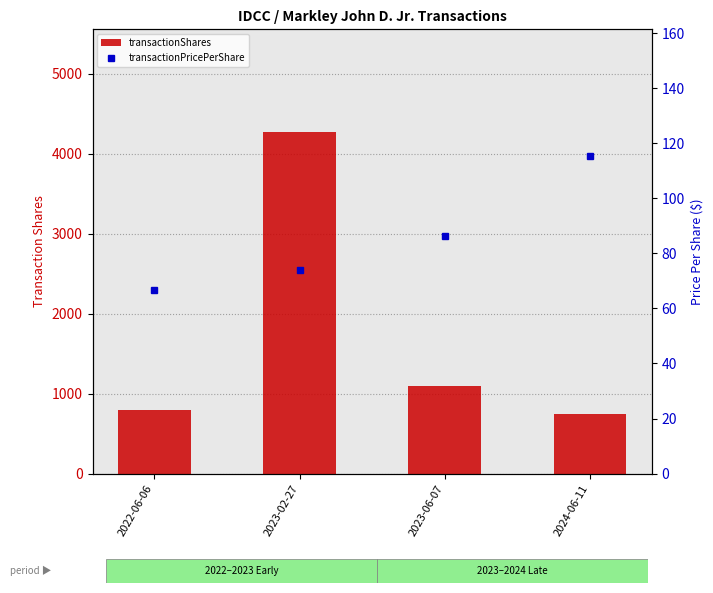

What is the value of the transactionPricePerShare bar at the 2nd from the left?

73.9